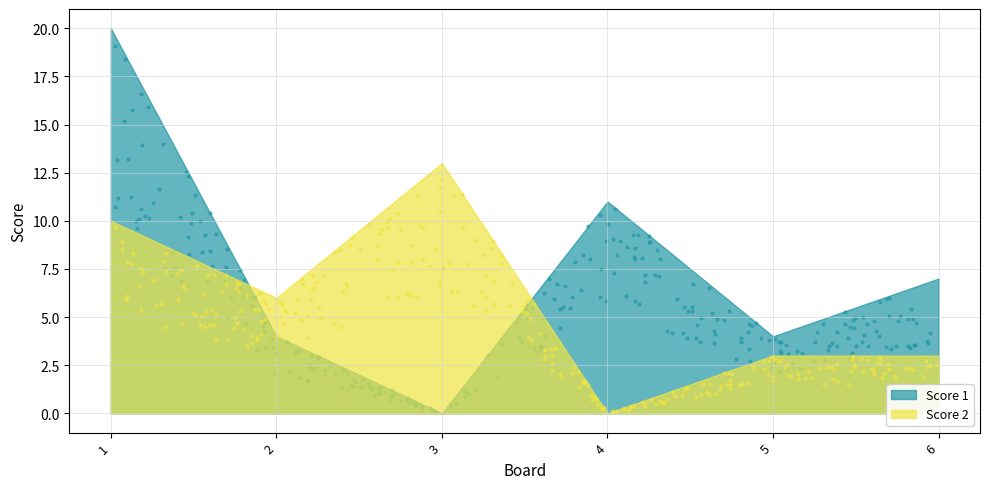

Which series reaches the minimum Y coordinate?

Score 1